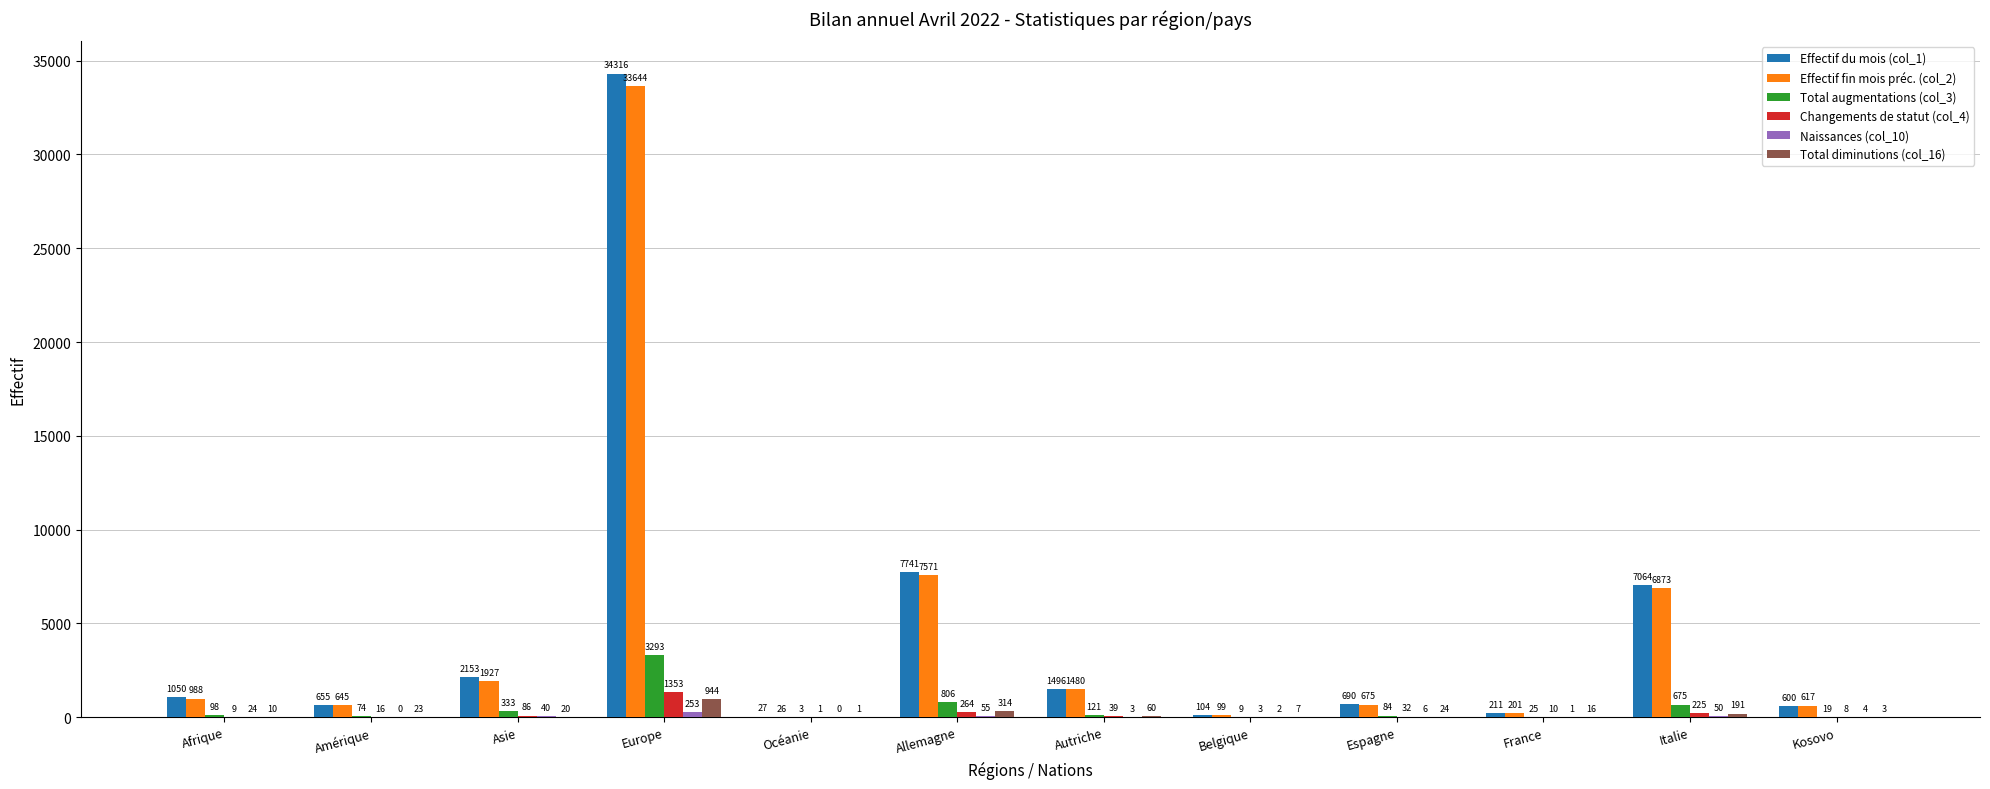

Which category has the highest value across all series?

Europe